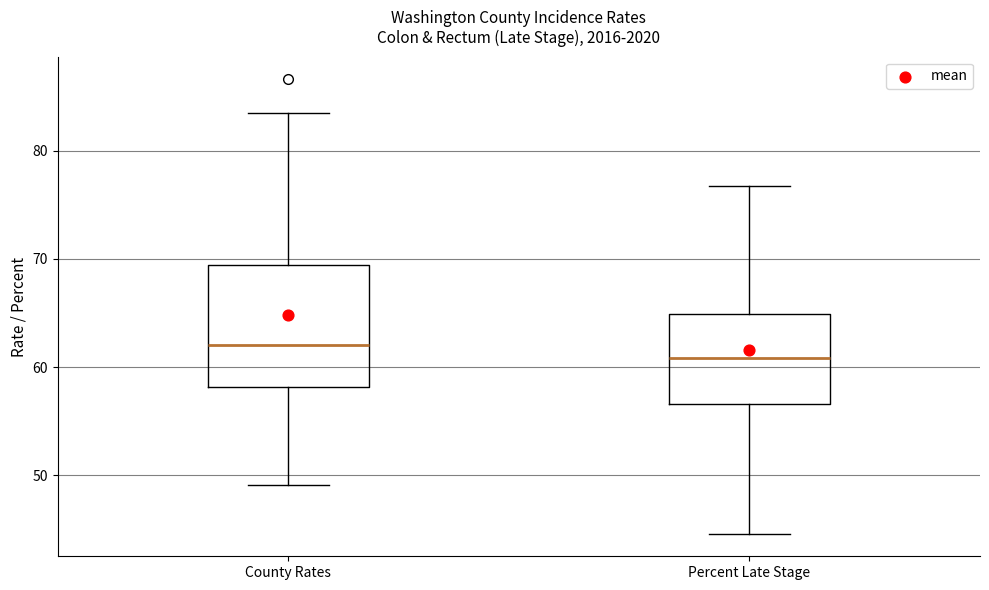

Where does the lower whisker of the box for County Rates end on the y-axis? The values are not printed on the chart, so give them approximately, as read against the axis.

49